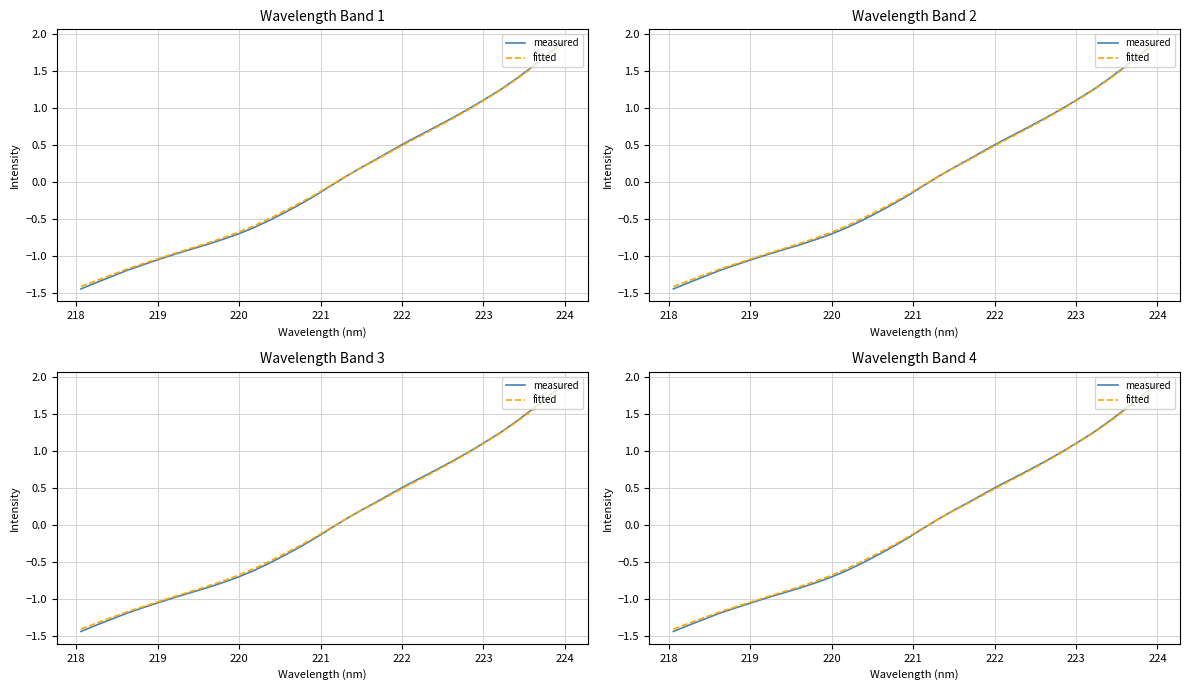

Which series has the largest total across all categories?

fitted